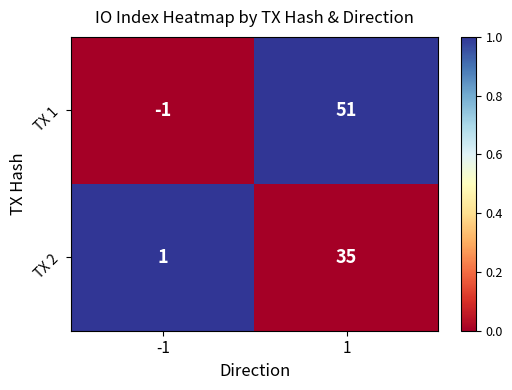

At which category is the sum across all series the highest?

1